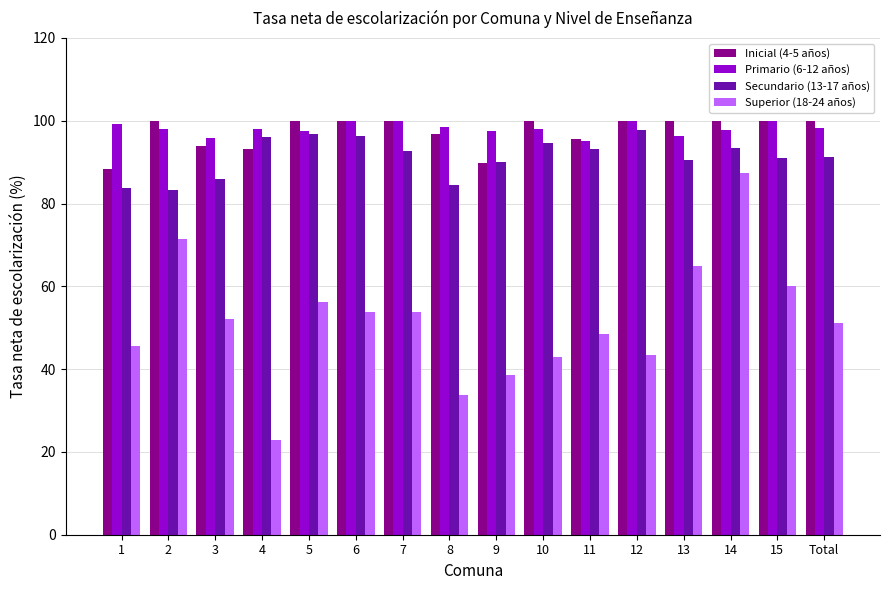

What are all the series names shown in the legend?

Inicial (4-5 años), Primario (6-12 años), Secundario (13-17 años), Superior (18-24 años)